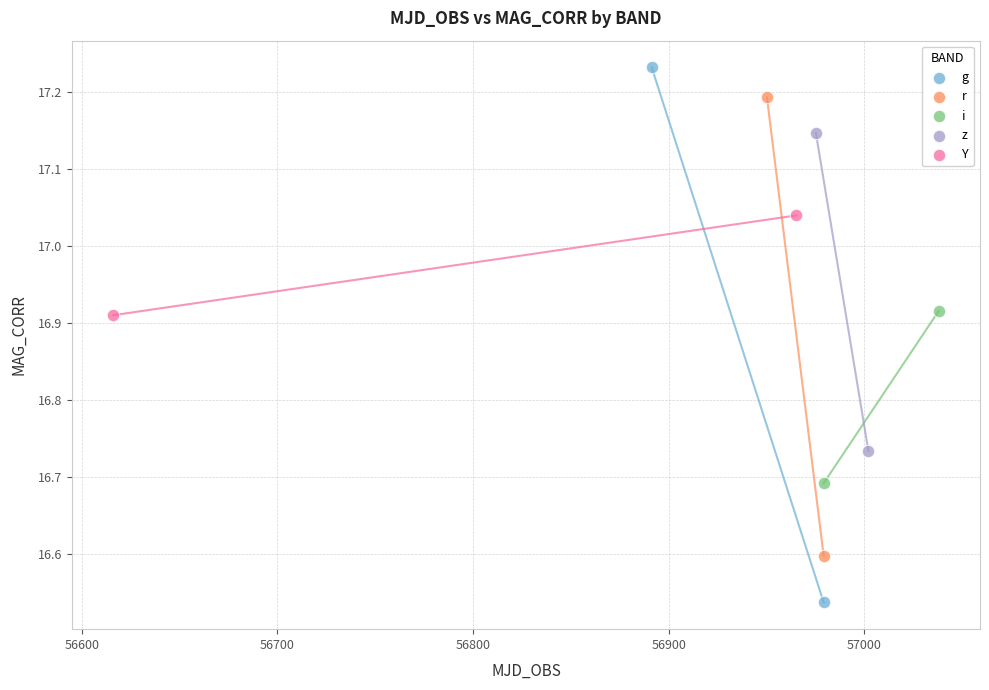

What are all the series names shown in the legend?

g, r, i, z, Y